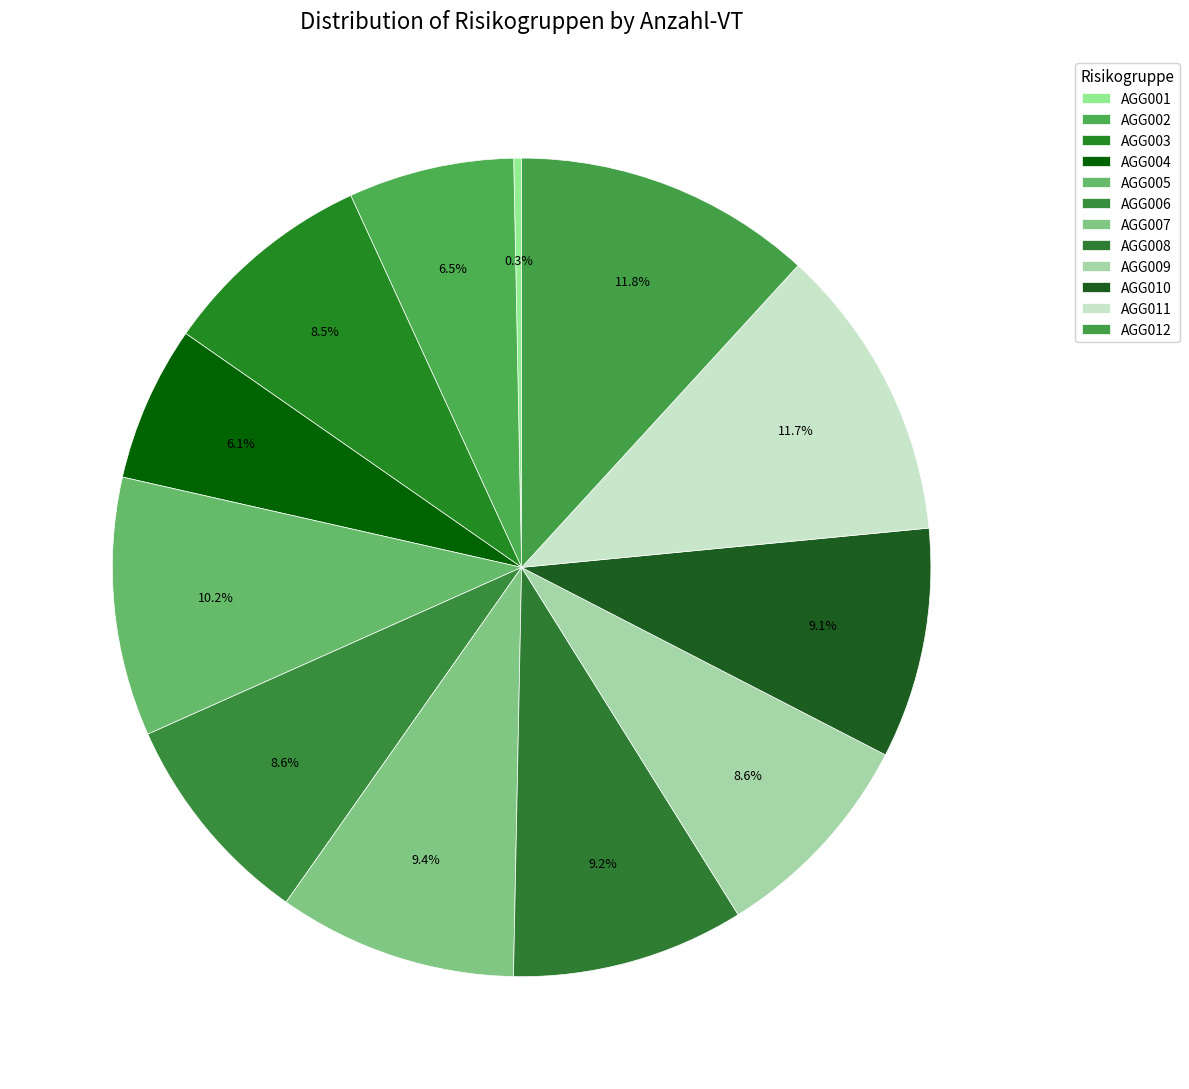

How many segments does this pie chart have?

12